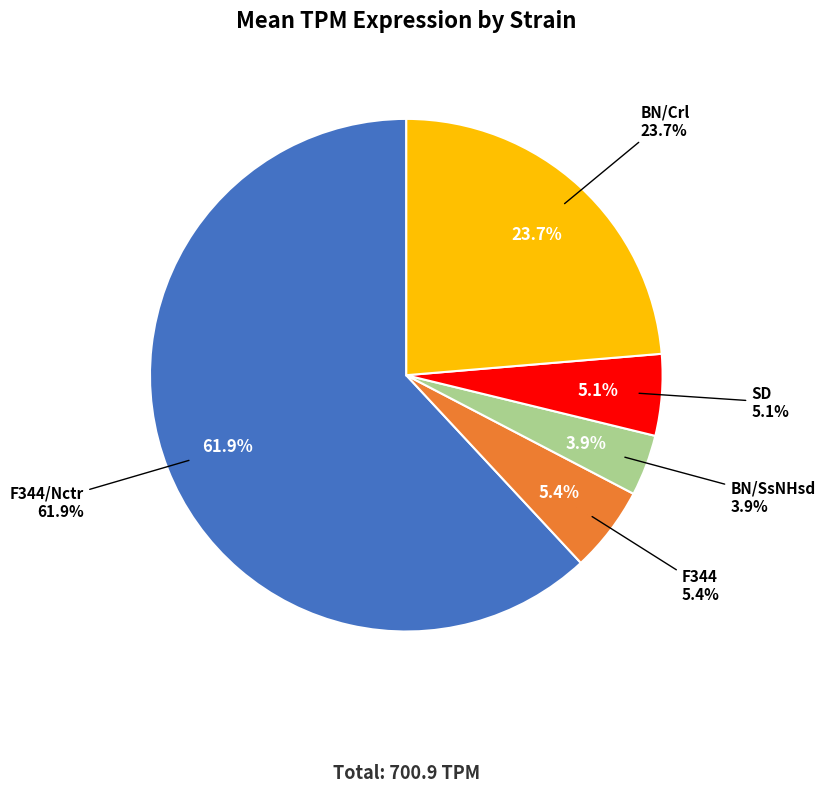

What is the total percentage of BN/Crl and F344/Nctr?

85.6%